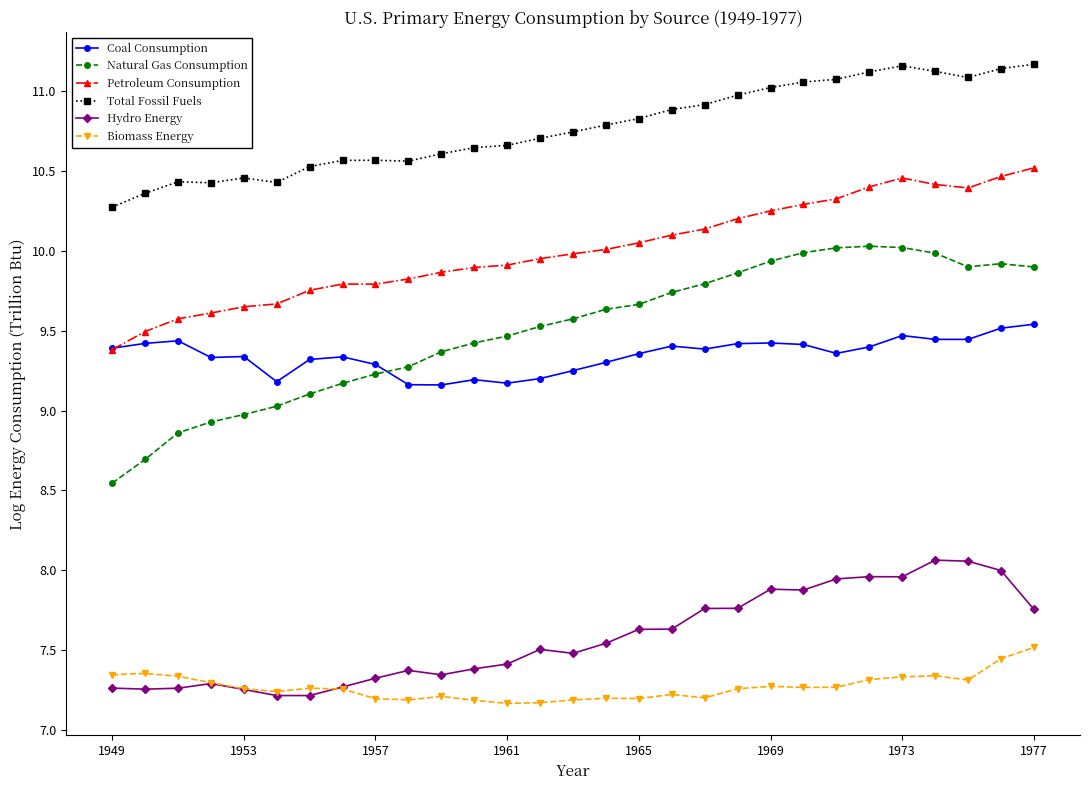

What are all the series names shown in the legend?

Coal Consumption, Natural Gas Consumption, Petroleum Consumption, Total Fossil Fuels, Hydro Energy, Biomass Energy